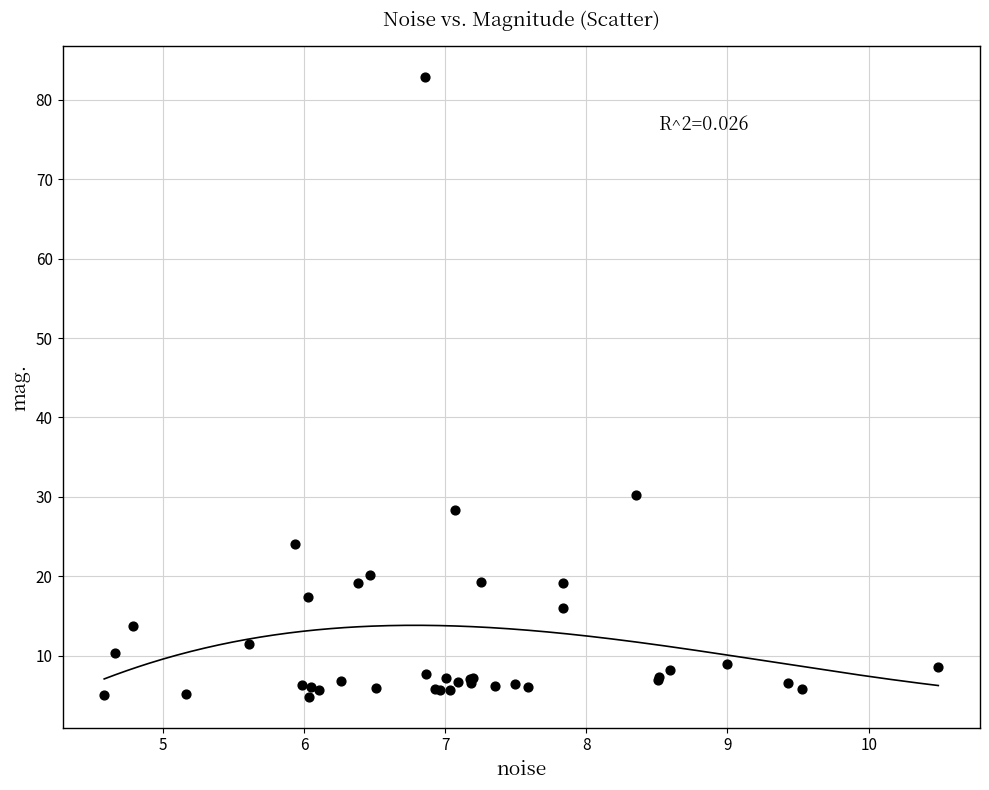

What Y value in the scatter plot is closest to 43?

30.2